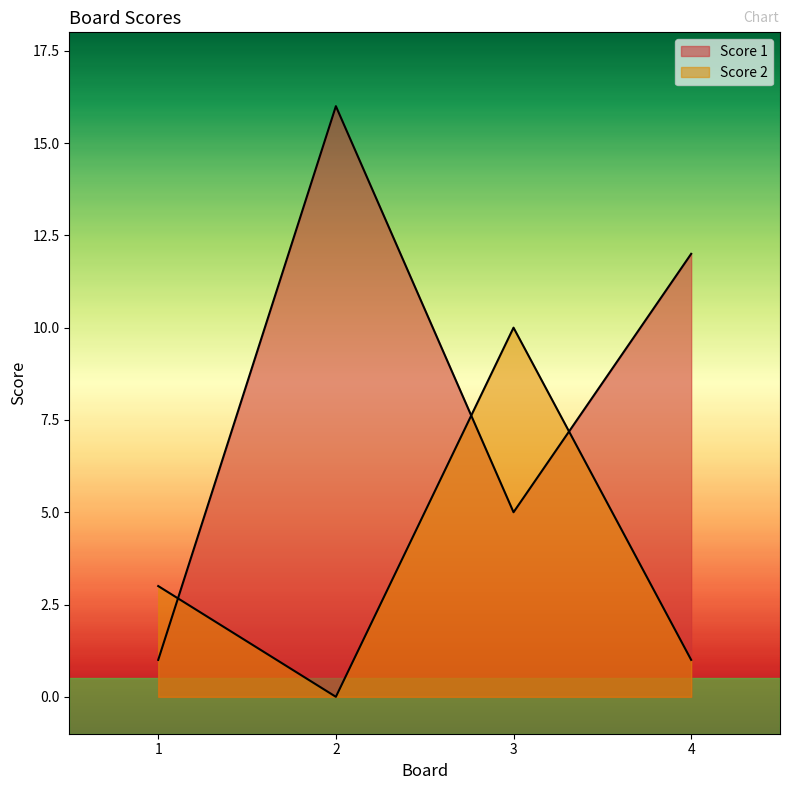

How many interior local peaks does the Score 2 series have?

1